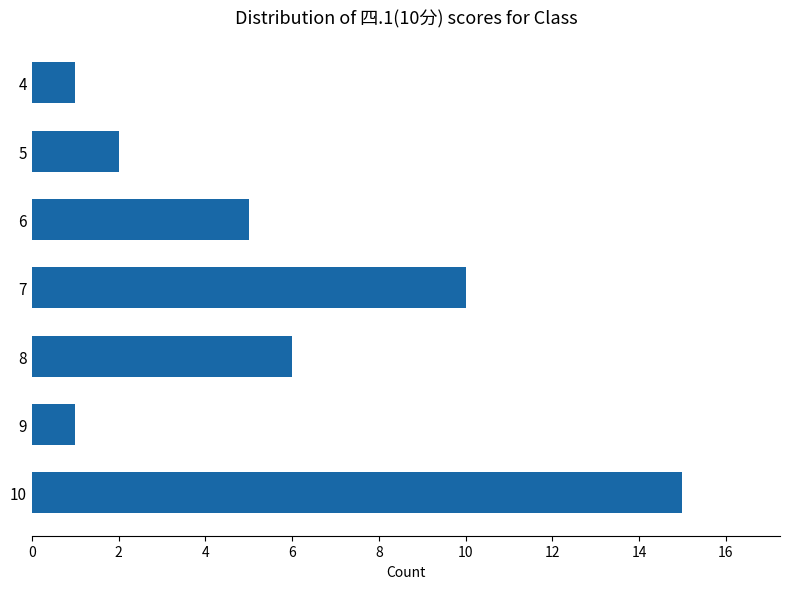

Which has a higher value, 7 or 8?

7